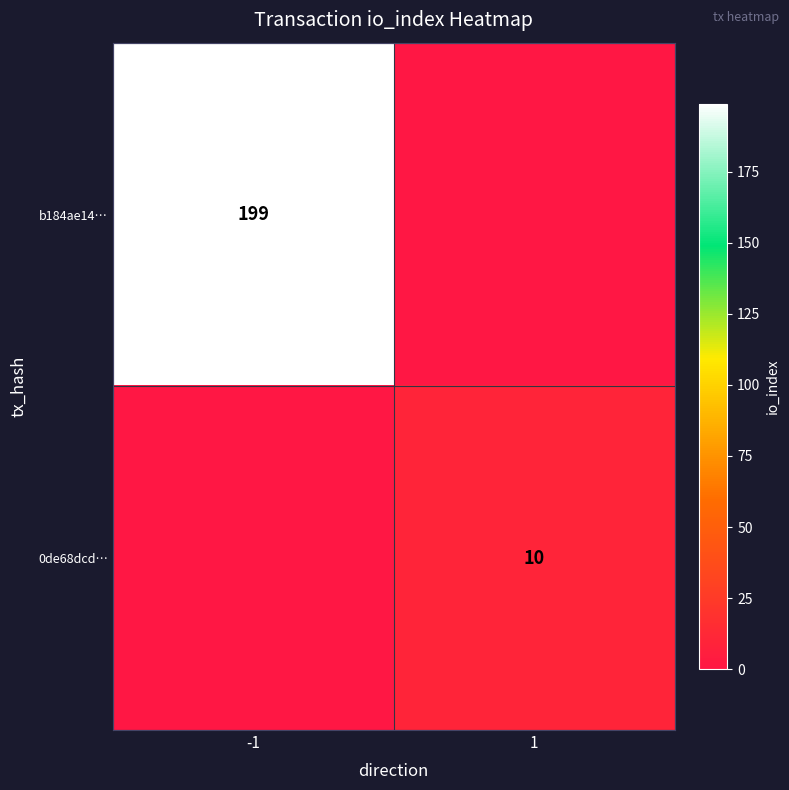

The value of b184ae14… at -1 is 199. True or false?

True